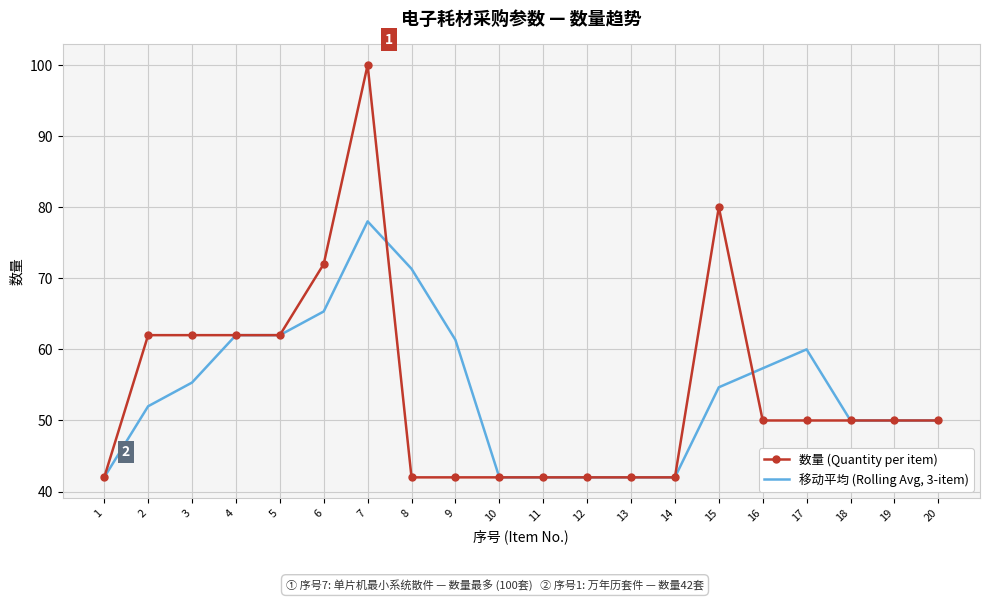

At which category is the sum across all series the highest?

7